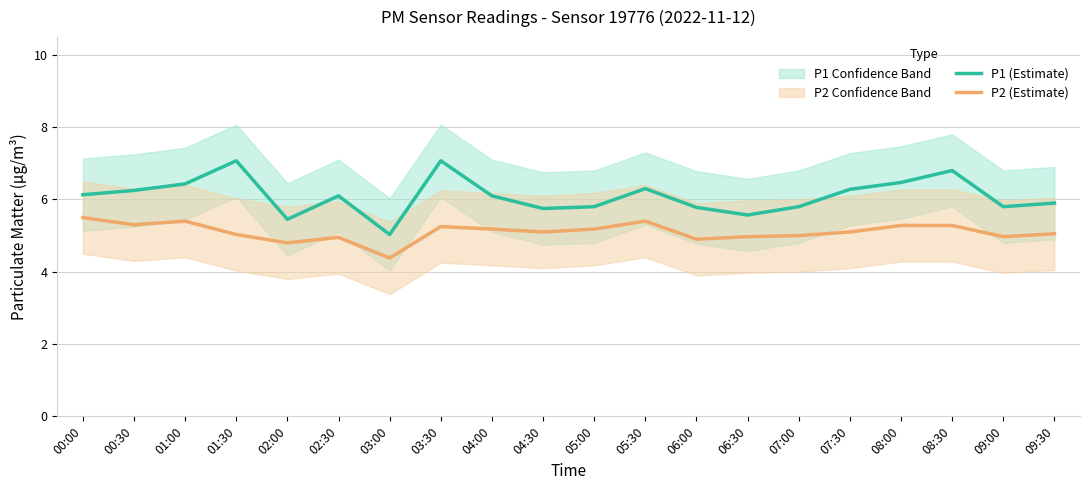

Rank the series by their average value, from highest to lowest.

P1 (Estimate), P2 (Estimate)